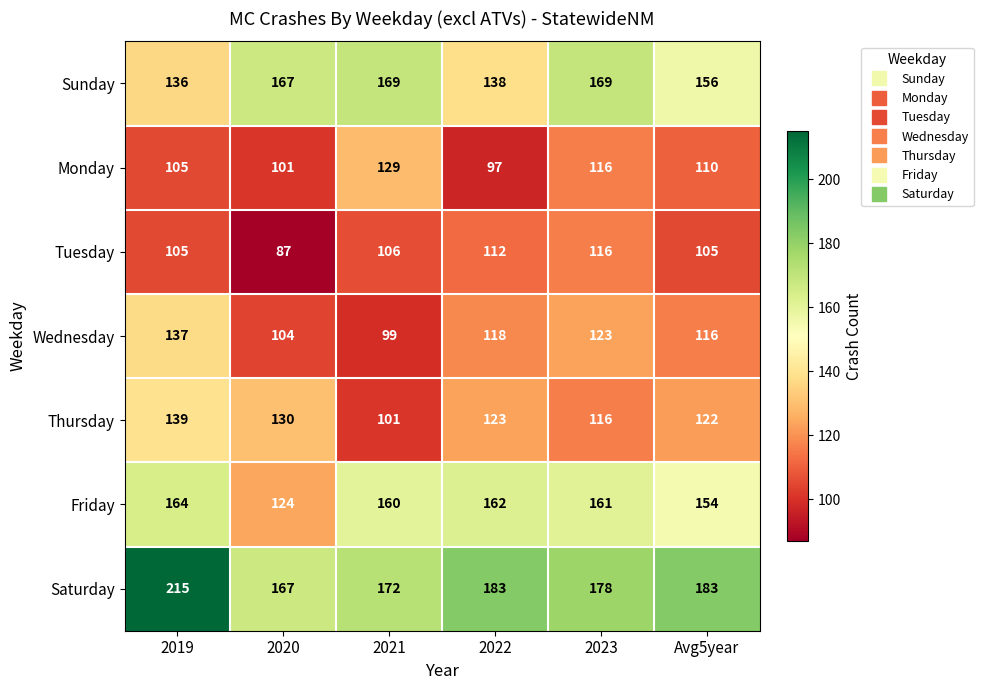

Rank the series by their maximum value, from lowest to highest.

Tuesday, Monday, Wednesday, Thursday, Friday, Sunday, Saturday